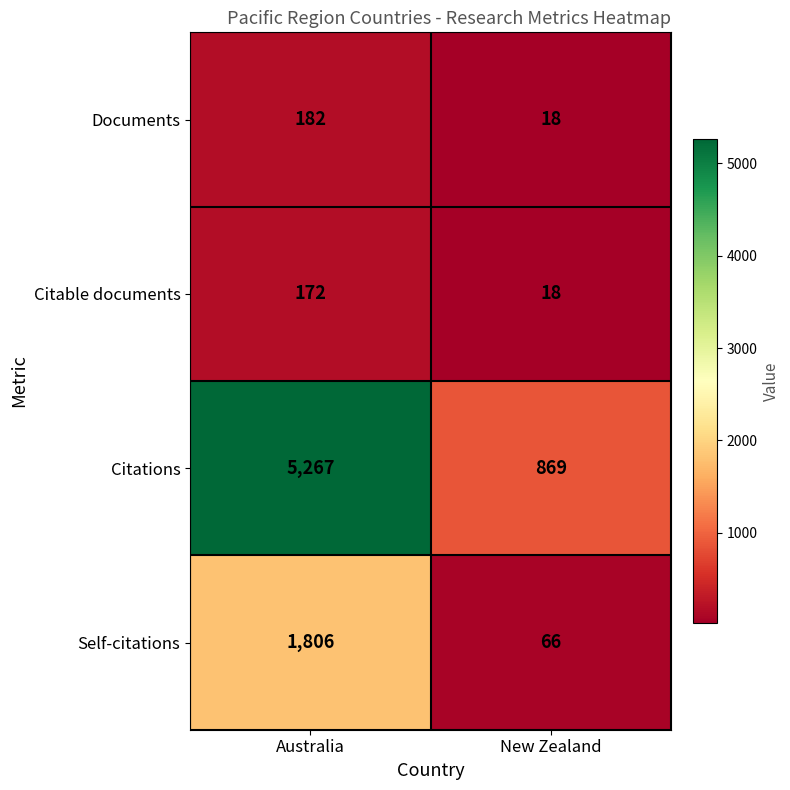

What is the approximate value of Documents at Australia?

182